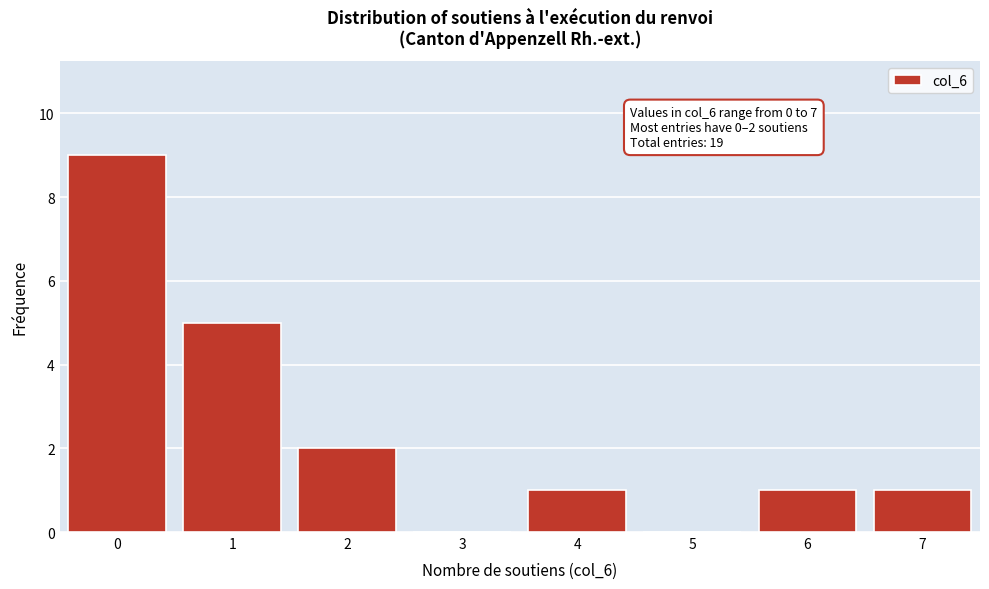

Reading right to left, list all the values displayed in this chart.

7=1	6=1	5=0	4=1	3=0	2=2	1=5	0=9